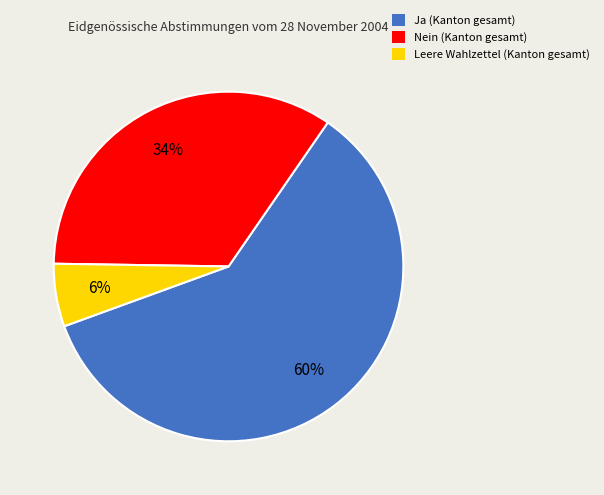

To the nearest percent, what is the combined percentage of Leere Wahlzettel and Ja?

66%